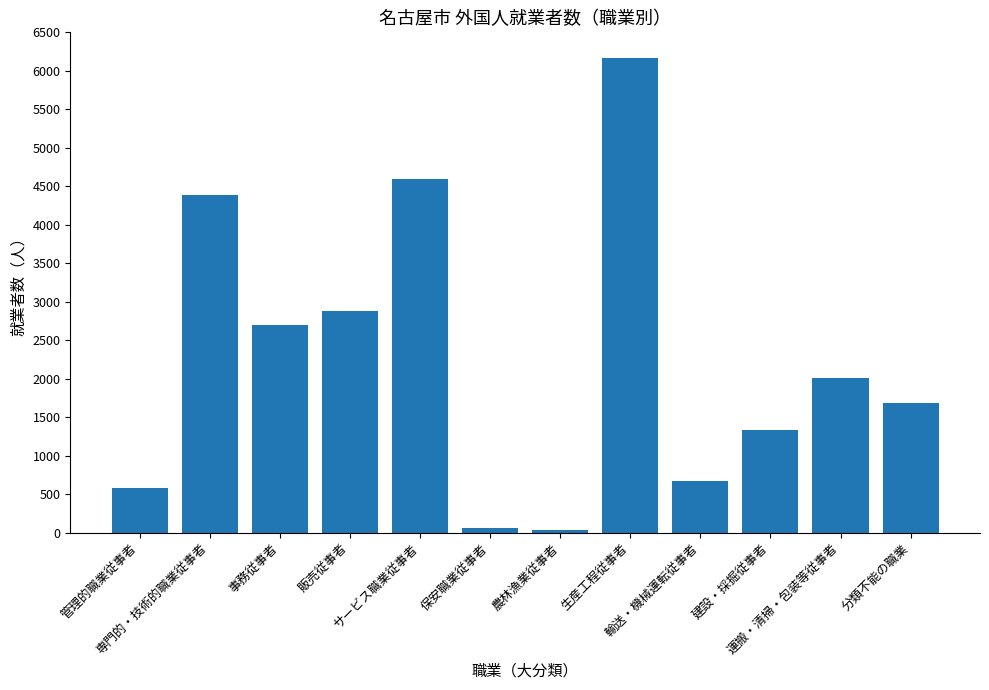

What is the maximum value shown in the chart?

6164